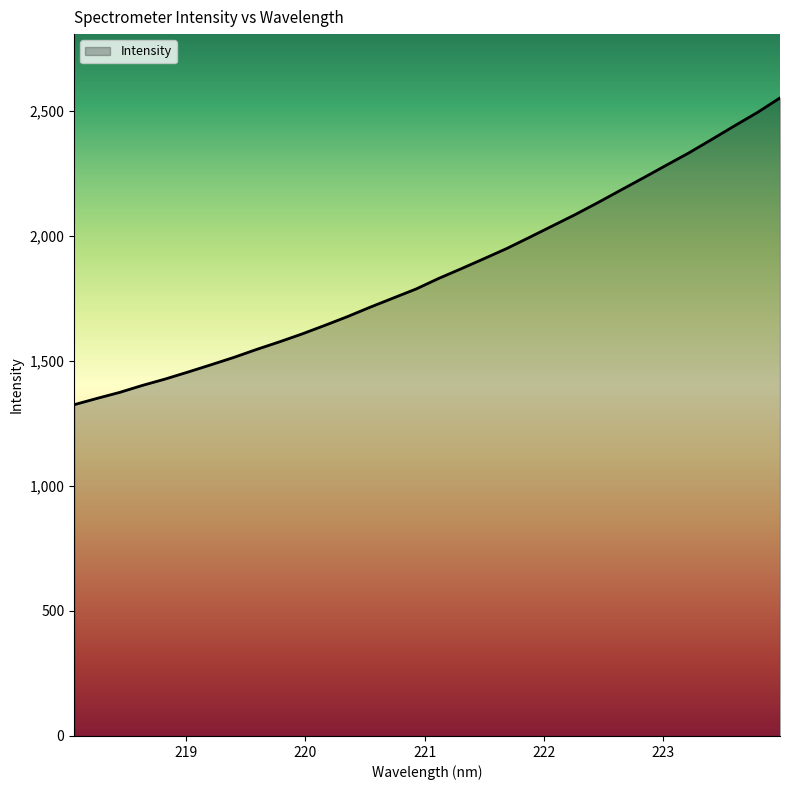

What is the smallest value displayed?

1324.7